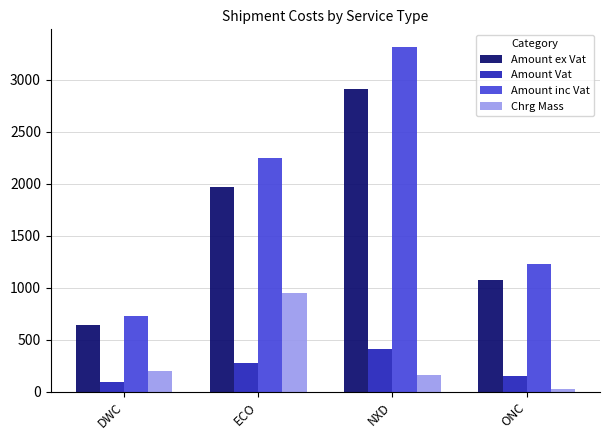

List the series in order of their peak value, lowest first.

Amount Vat, Chrg Mass, Amount ex Vat, Amount inc Vat